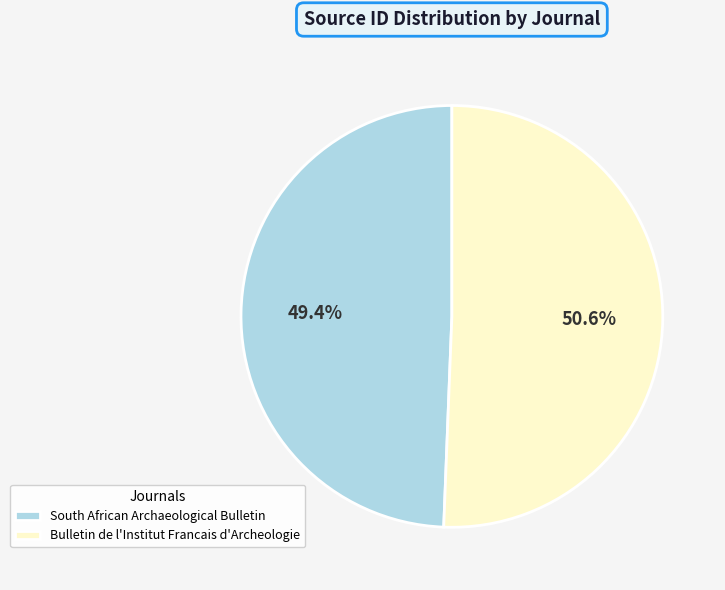

Combined, what portion of the pie is Bulletin de l'Institut Francais d'Archeologie and South African Archaeological Bulletin?

100.0%